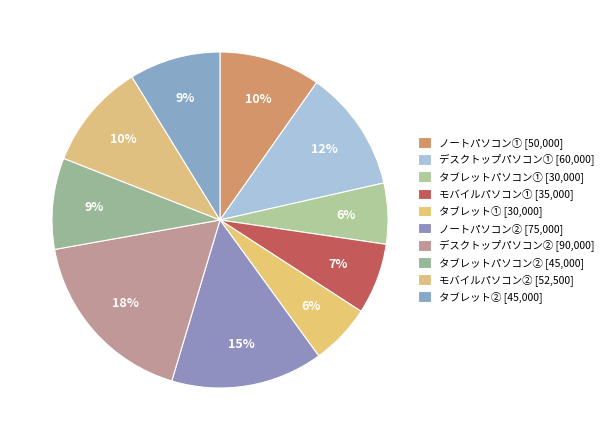

How many segments does this pie chart have?

10